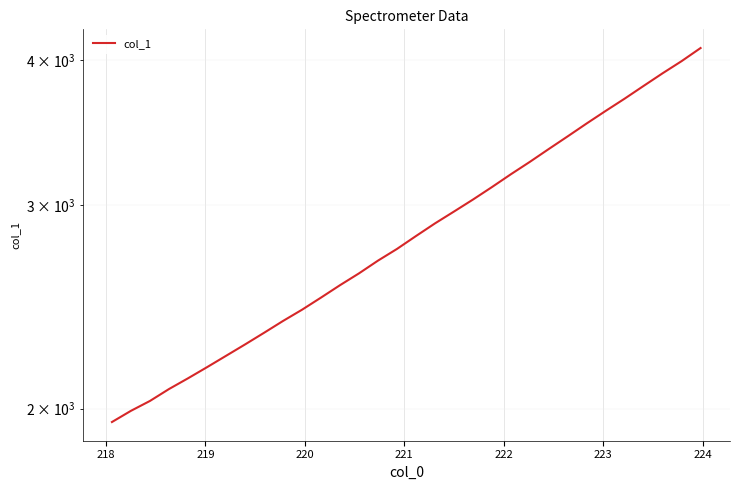

What is the average value?

2868.3